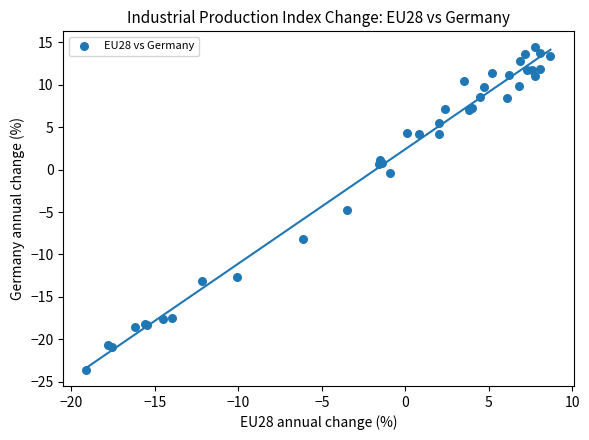

What Y value in the scatter plot is closest to -4?

-4.8